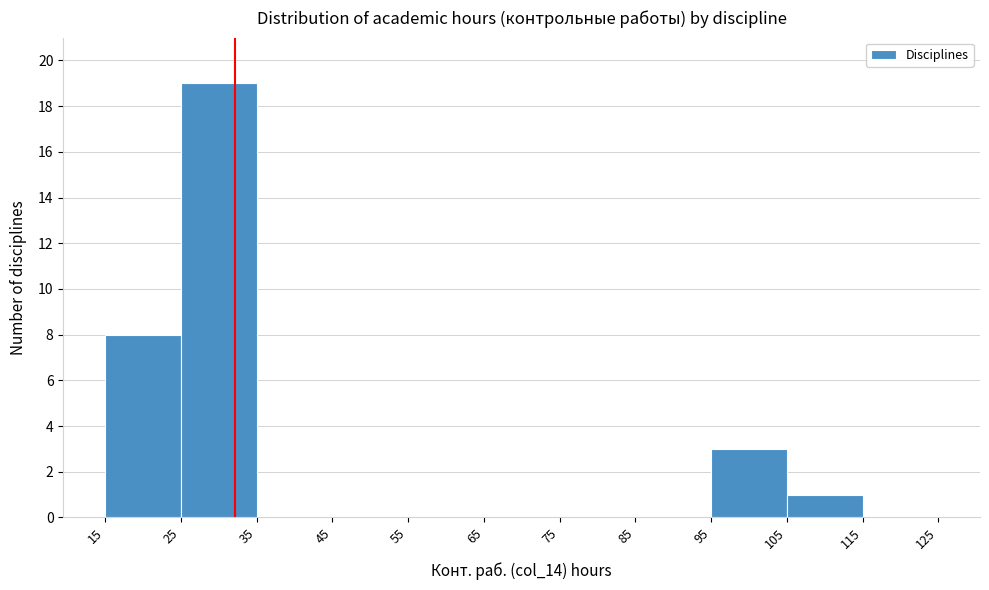

Reading left to right, list every bar in this chart as the range it spans on the x-axis followed by its height. The values are not printed on the chart, so give them approximately, as read against the axis.

15 to 25: 8
25 to 35: 19
35 to 45: 0
45 to 55: 0
55 to 65: 0
65 to 75: 0
75 to 85: 0
85 to 95: 0
95 to 105: 3
105 to 115: 1
115 to 125: 0